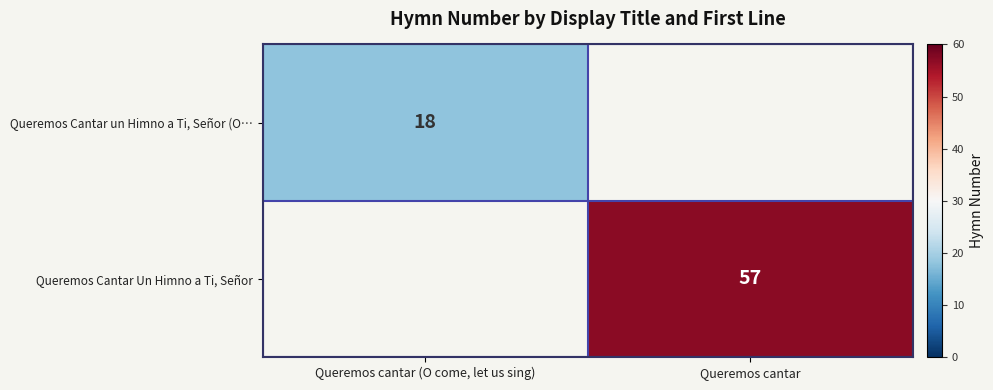

The Queremos Cantar Un Himno a Ti, Señor series shows 31 at Queremos cantar. True or false?

False